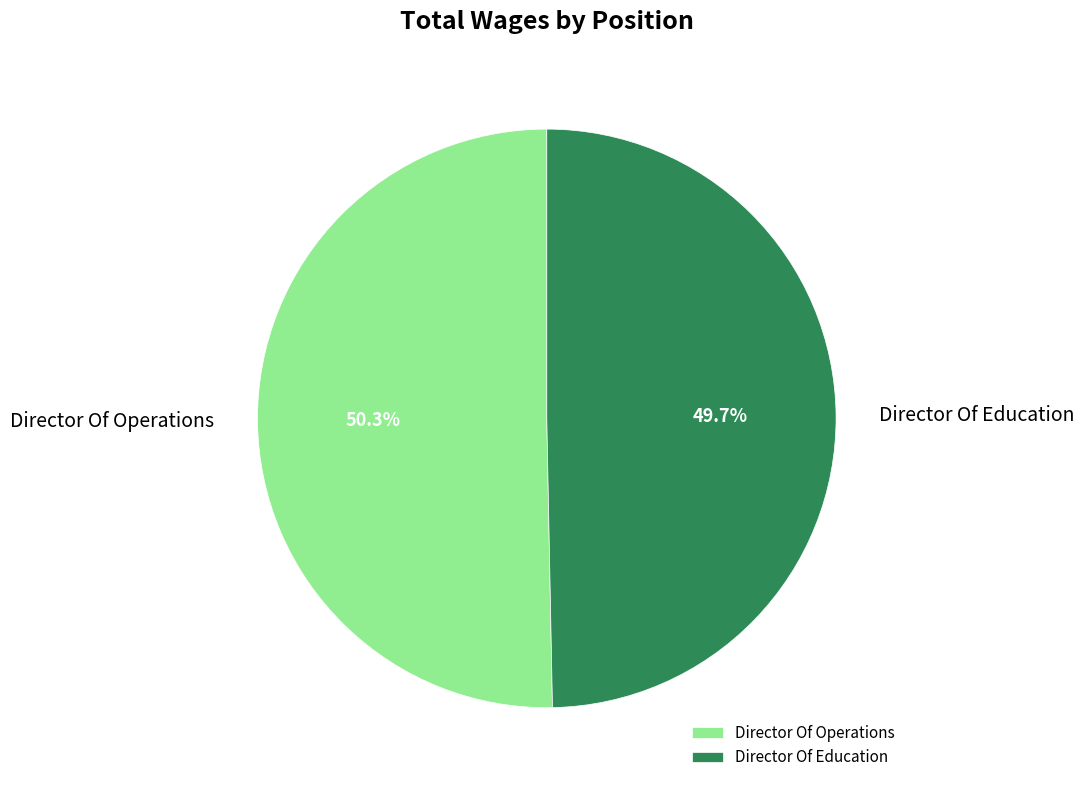

True or false: Director Of Education accounts for 50% of the total.

True